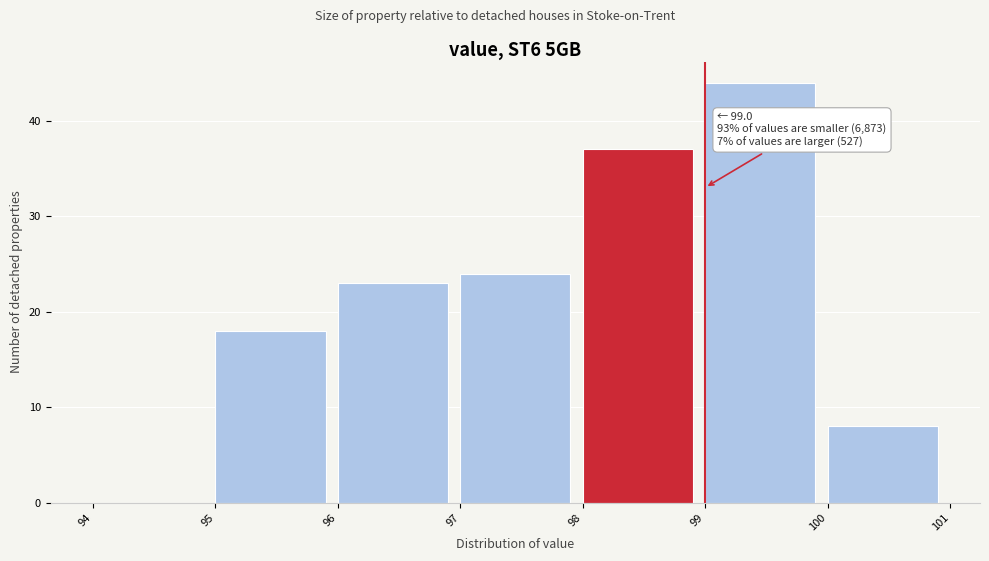

Which range on the x-axis has the tallest bar?

99 to 100